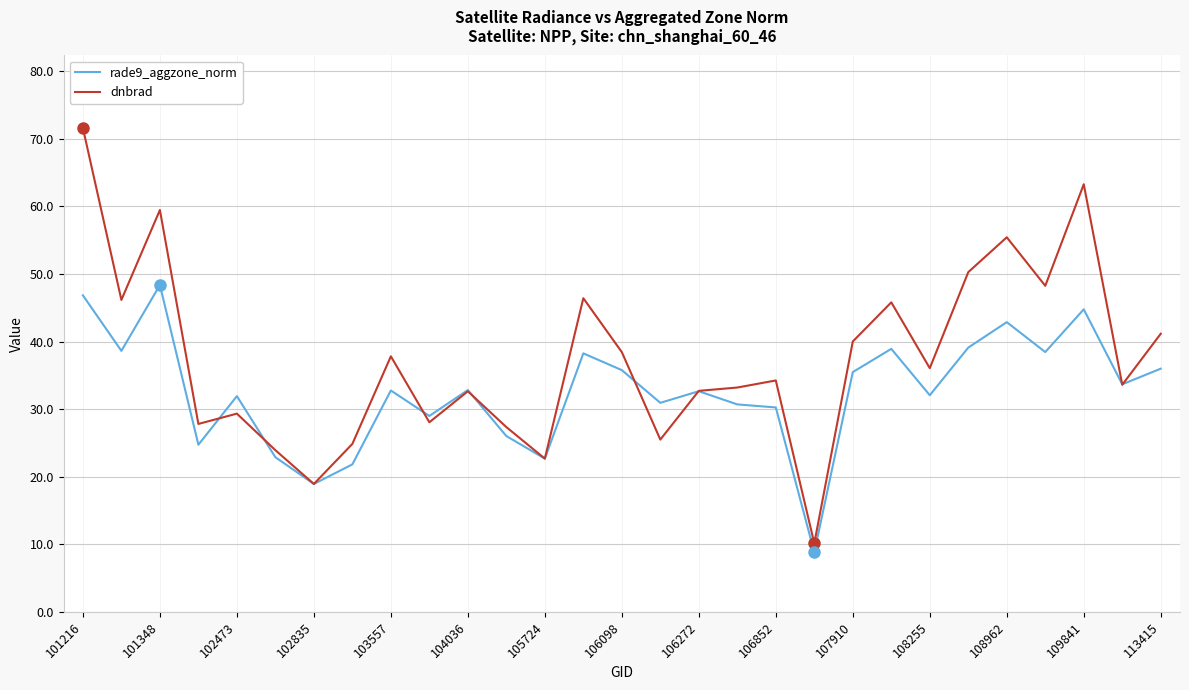

Rank the series by their average value, from highest to lowest.

dnbrad, rade9_aggzone_norm